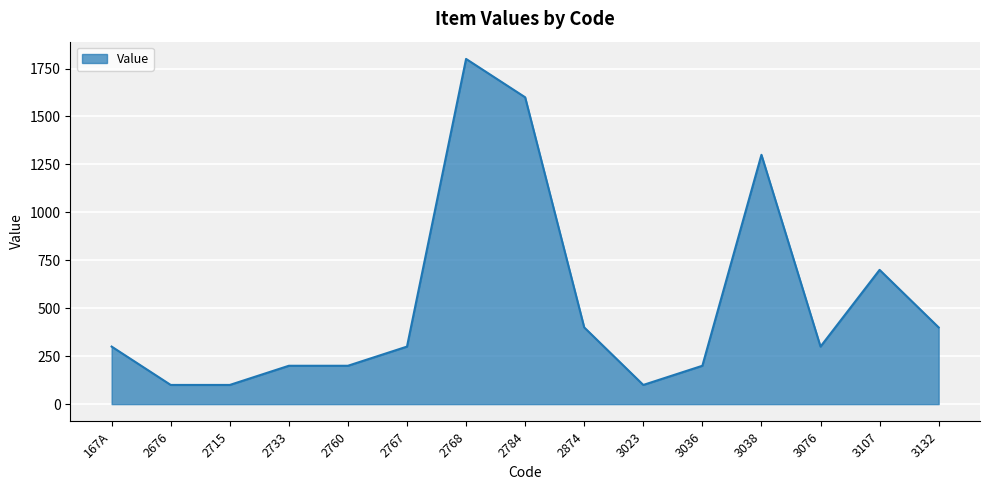

Reading right to left, transcribe all the data shown in this chart.

400	700	300	1300	200	100	400	1600	1800	300	200	200	100	100	300